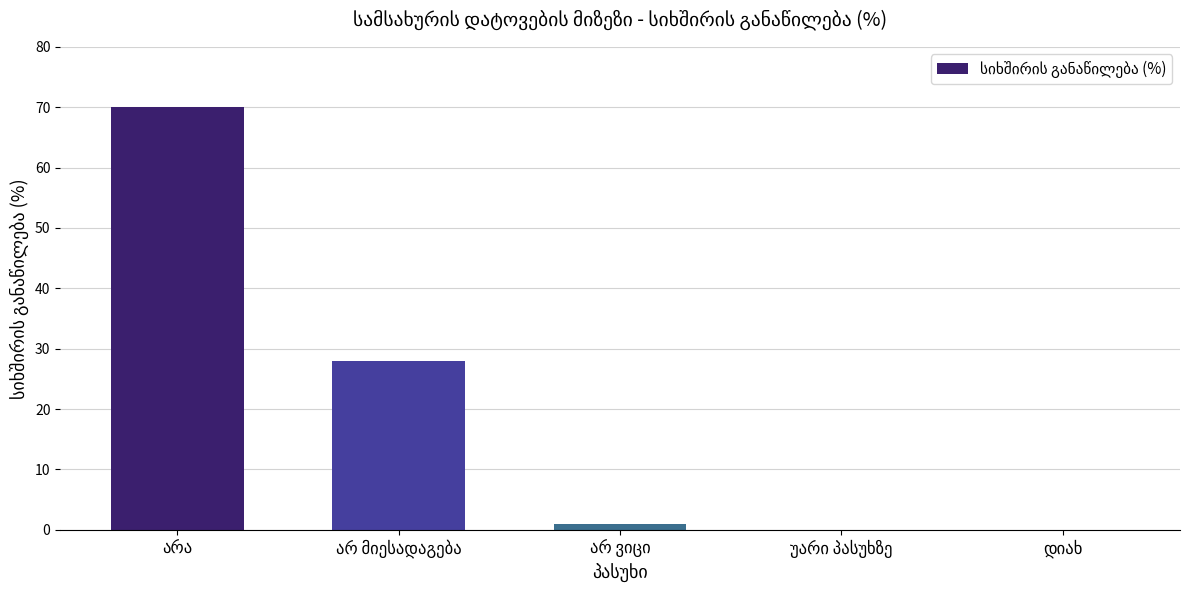

Are the bars grouped side by side (vs. stacked)?

No